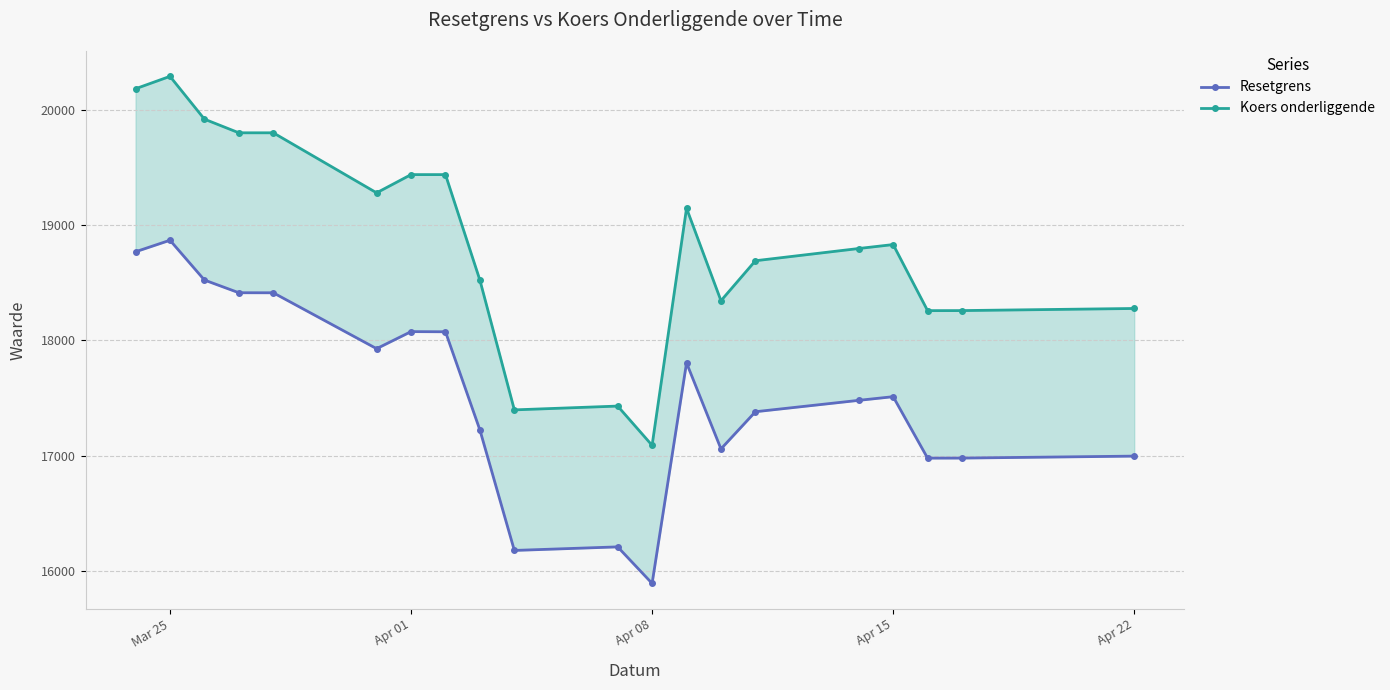

What is the value of the Koers onderliggende point at the 15th from the left?

18690.1